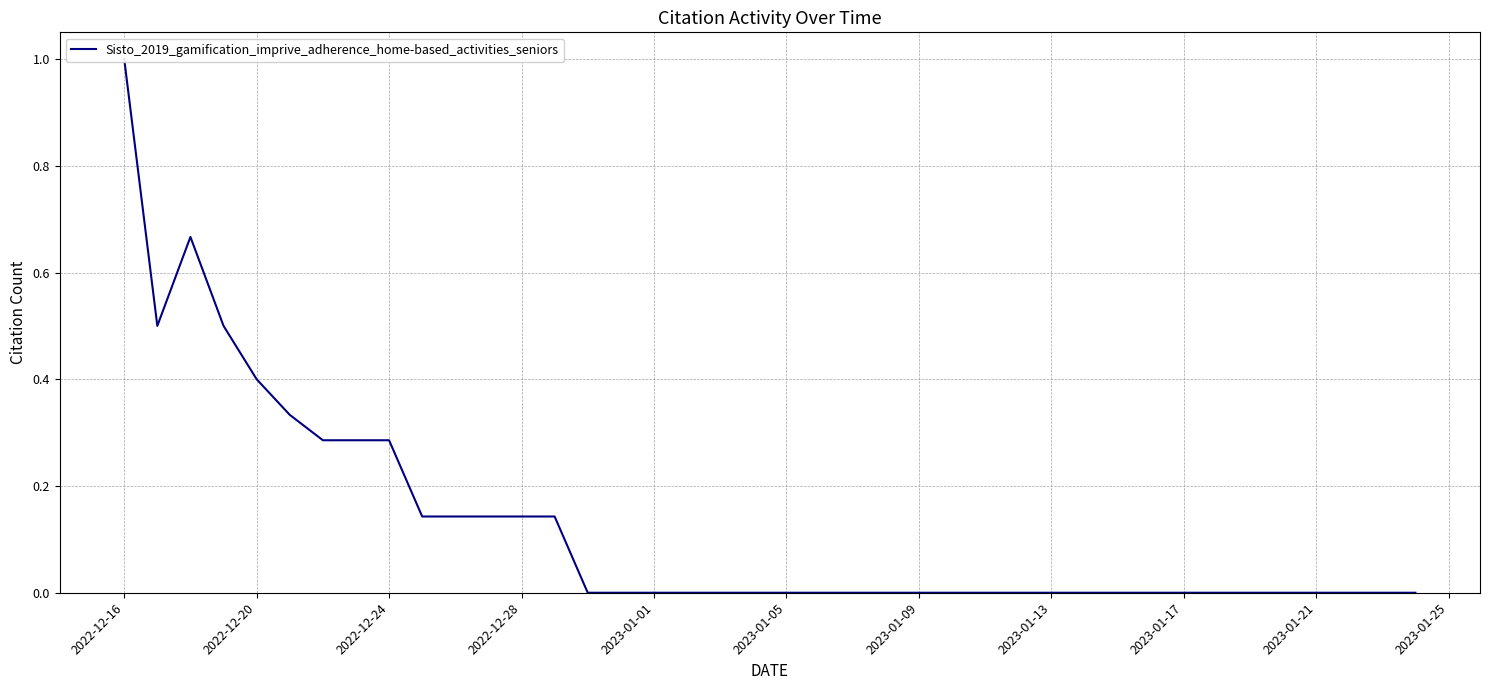

Does the chart have visible grid lines?

Yes